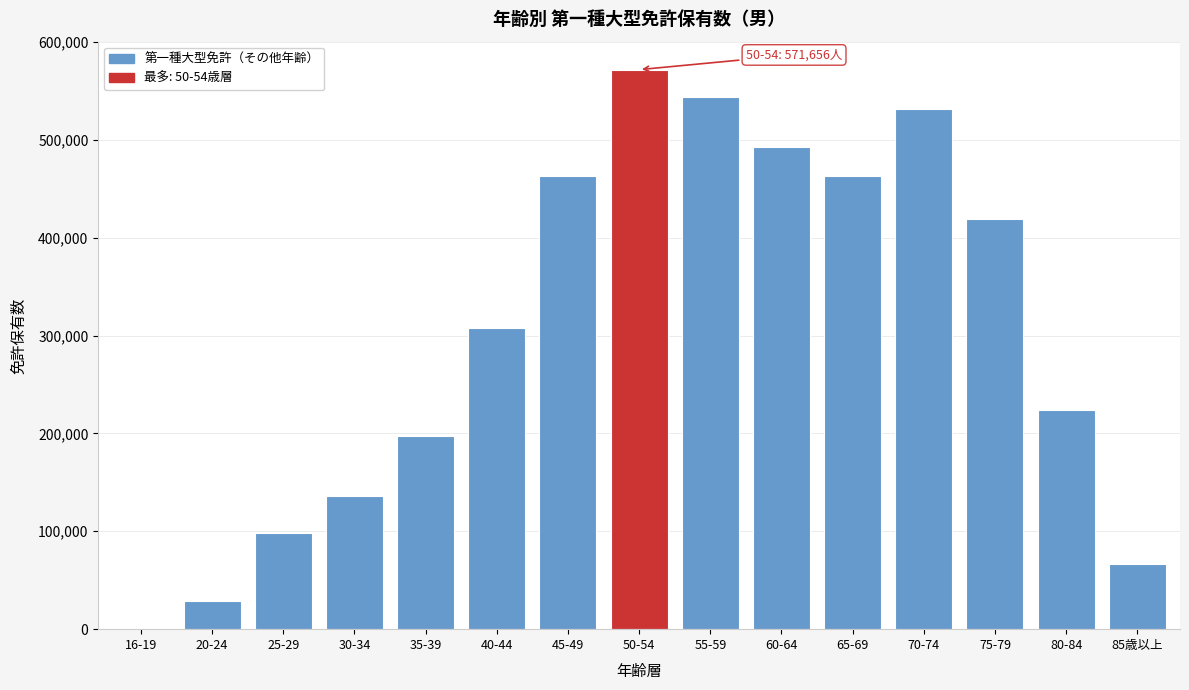

What is the ratio of the value at 80-84 to the value at 20-24?

7.7